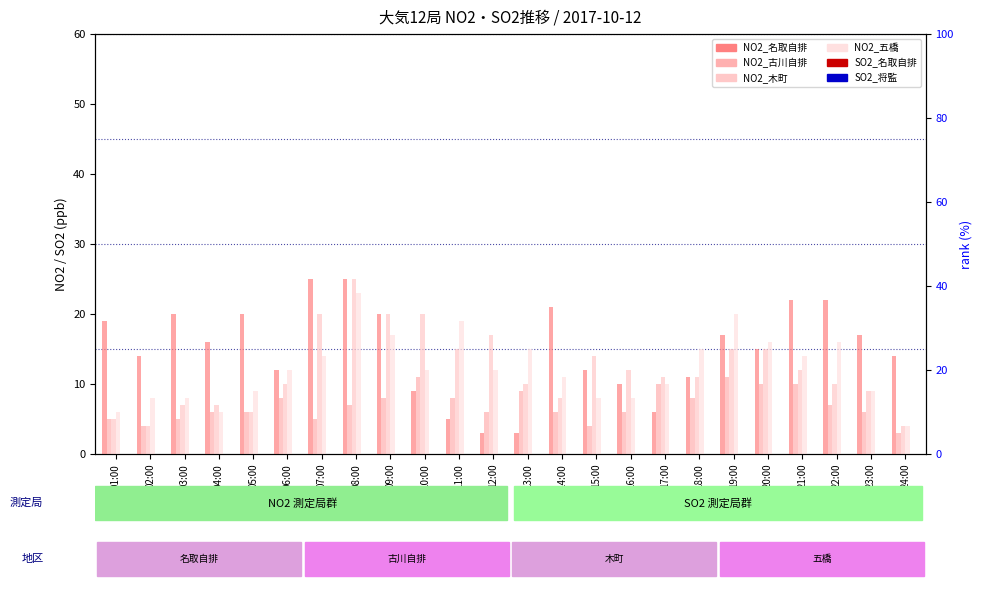

Read the NO2_名取自排 value at 14:00.

21